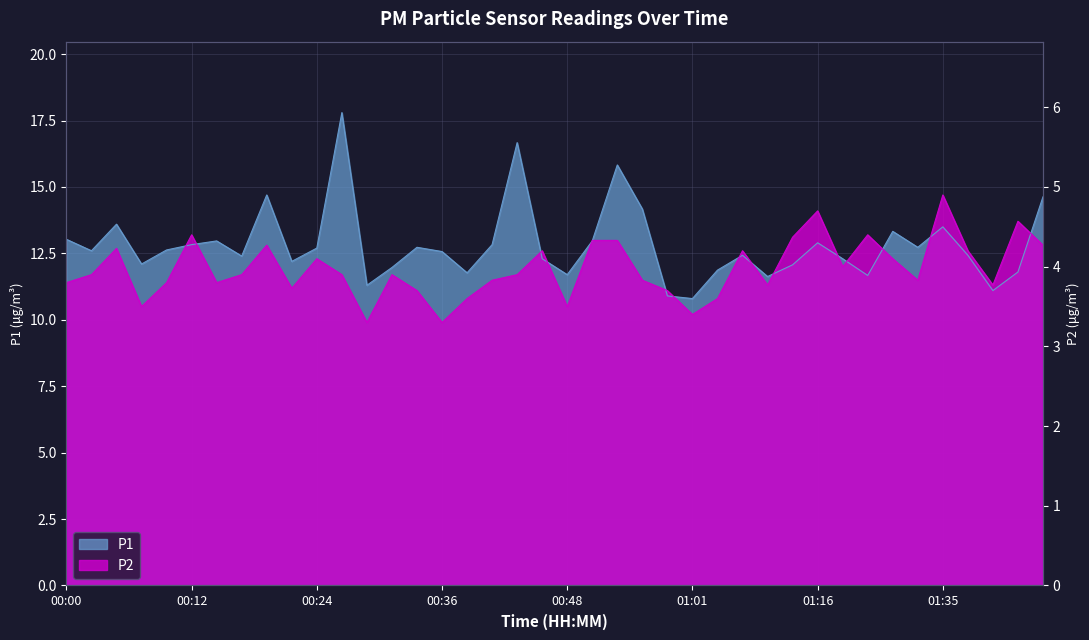

Rank the categories by P1 value from lowest to highest.

01:01, 00:58, 01:40, 00:29, 01:11, 01:24, 00:48, 00:39, 01:42, 01:03, 00:32, 01:13, 00:07, 00:22, 00:46, 01:18, 00:17, 01:08, 01:37, 00:36, 00:02, 00:10, 00:24, 00:34, 01:32, 00:12, 00:41, 01:16, 00:15, 00:51, 00:00, 01:30, 01:35, 00:05, 00:56, 01:44, 00:19, 00:53, 00:44, 00:27